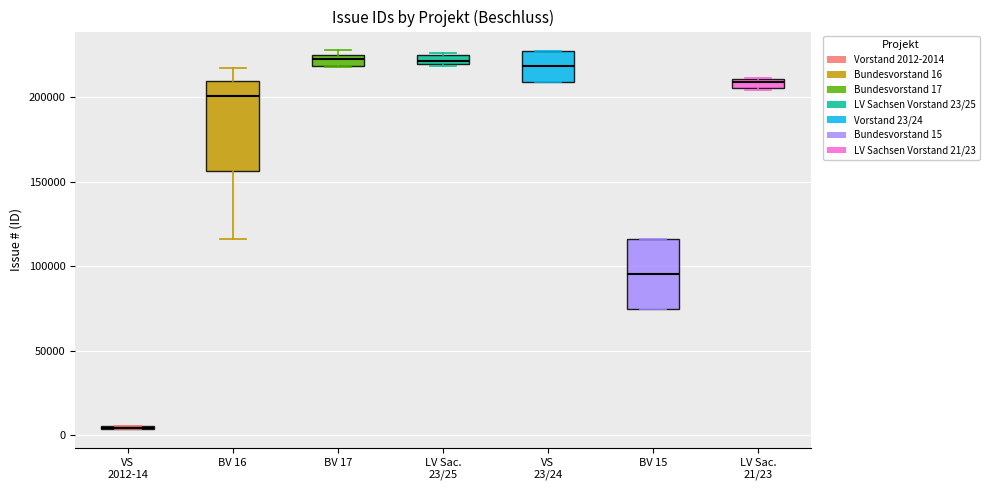

Where is the lower edge of the box for VS 23/24 on the y-axis? The values are not printed on the chart, so give them approximately, as read against the axis.

210000